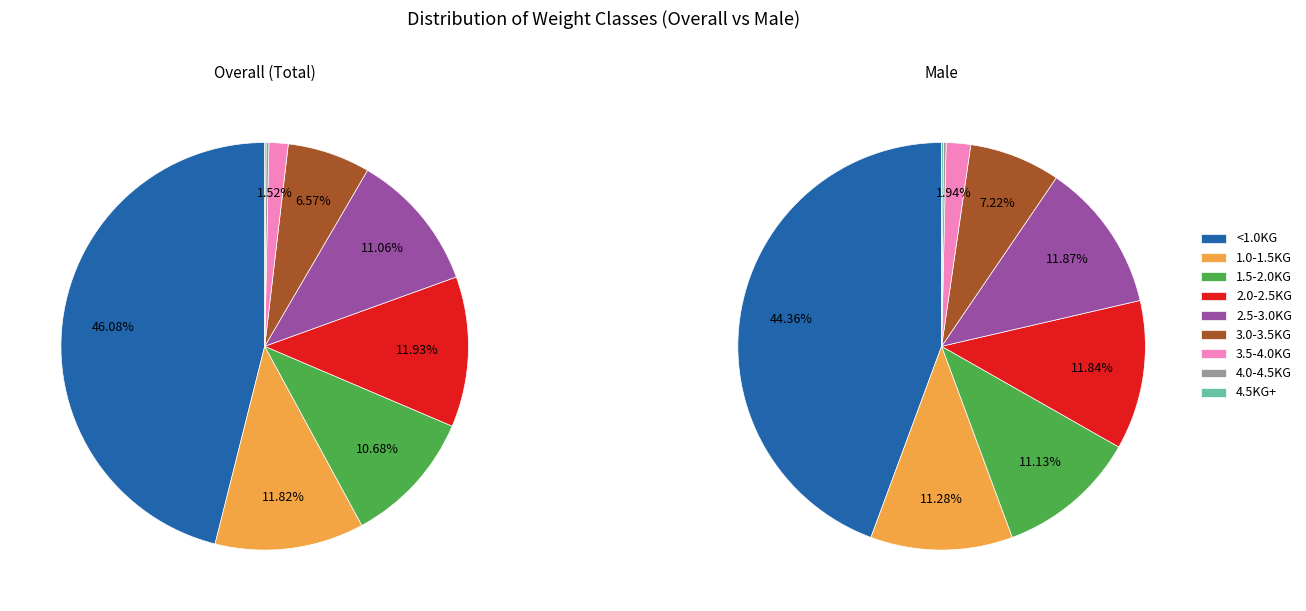

Between 1.5-2.0KG and 4.0-4.5KG, which series saw the biggest shift?

Overall